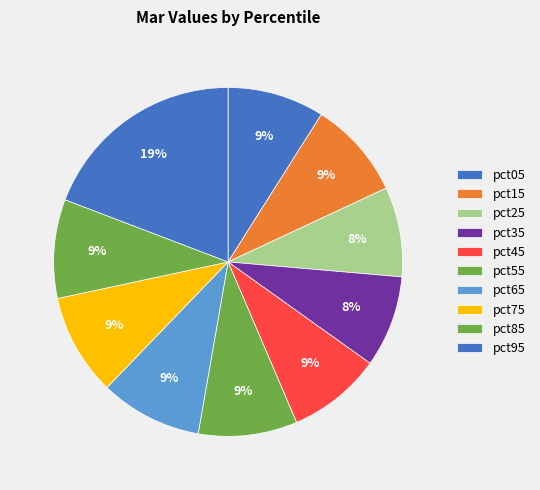

What is the largest slice in the pie chart?

pct95